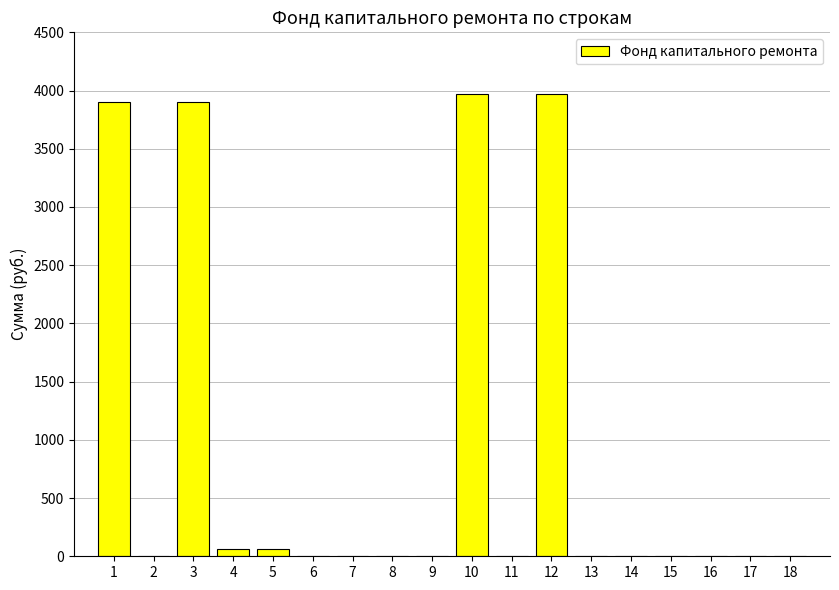

The value at 15 is 2201.6. True or false?

False